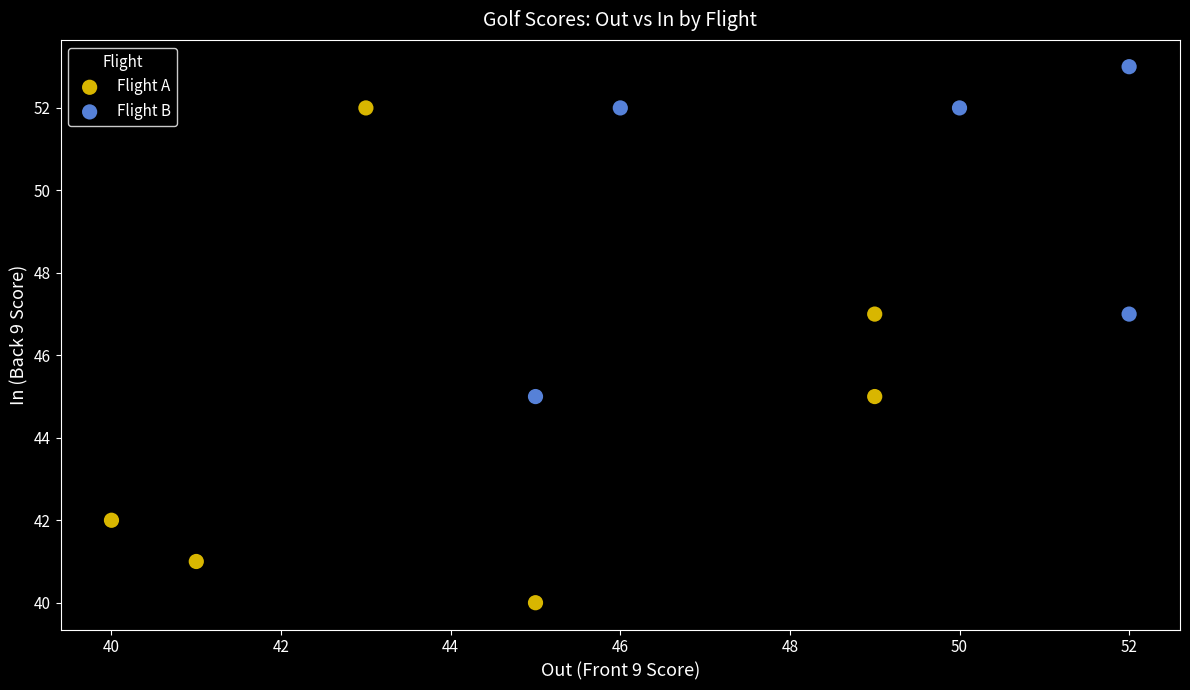

Which series reaches the minimum Y coordinate?

Flight A